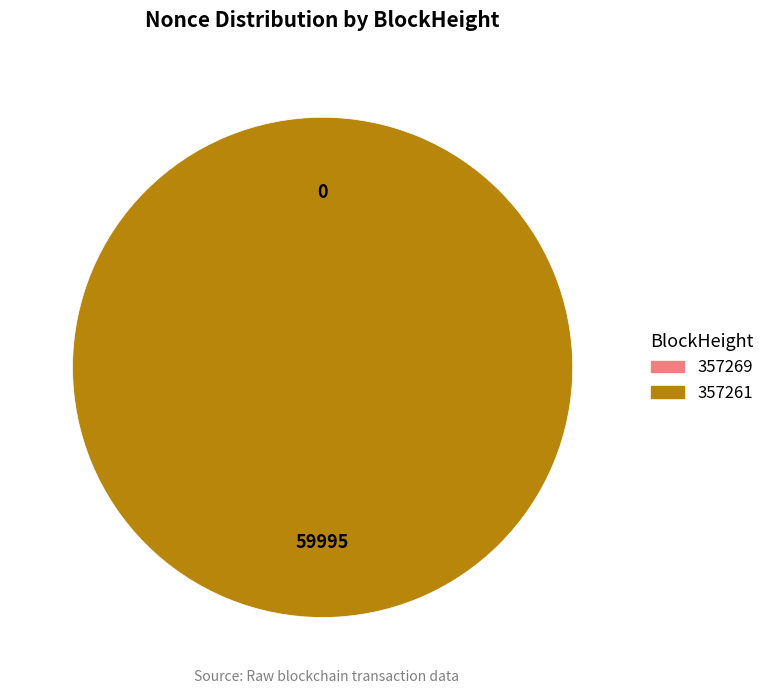

What is the total percentage of 357261 and 357269?

100.0%